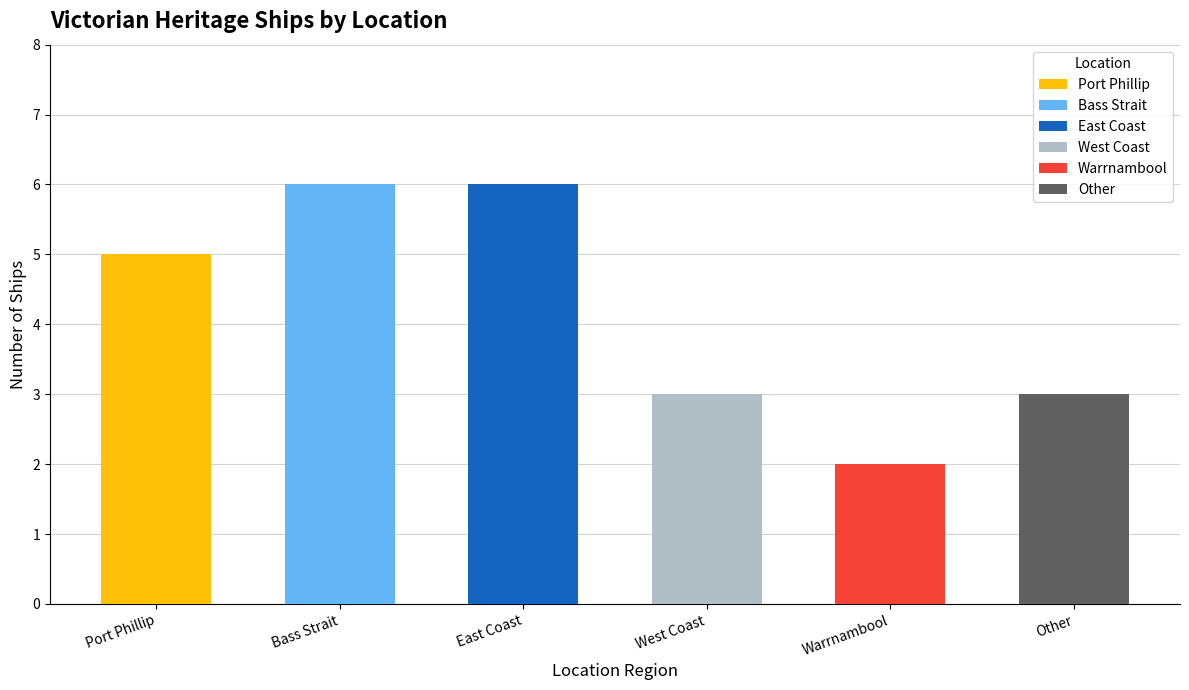

What is the ratio of the value at East Coast to the value at Bass Strait?

1.0